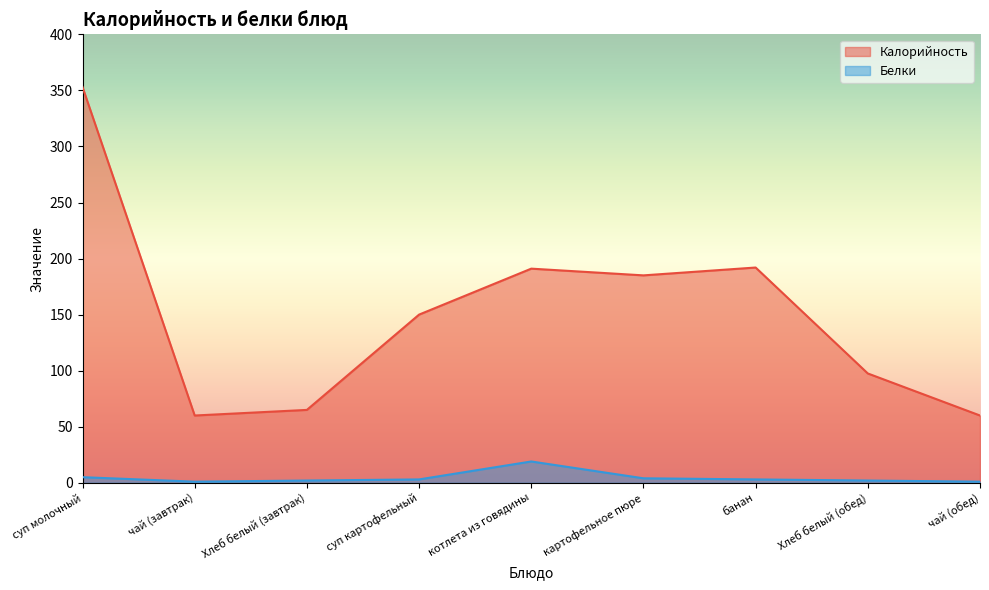

At which category is the sum across all series the highest?

суп молочный